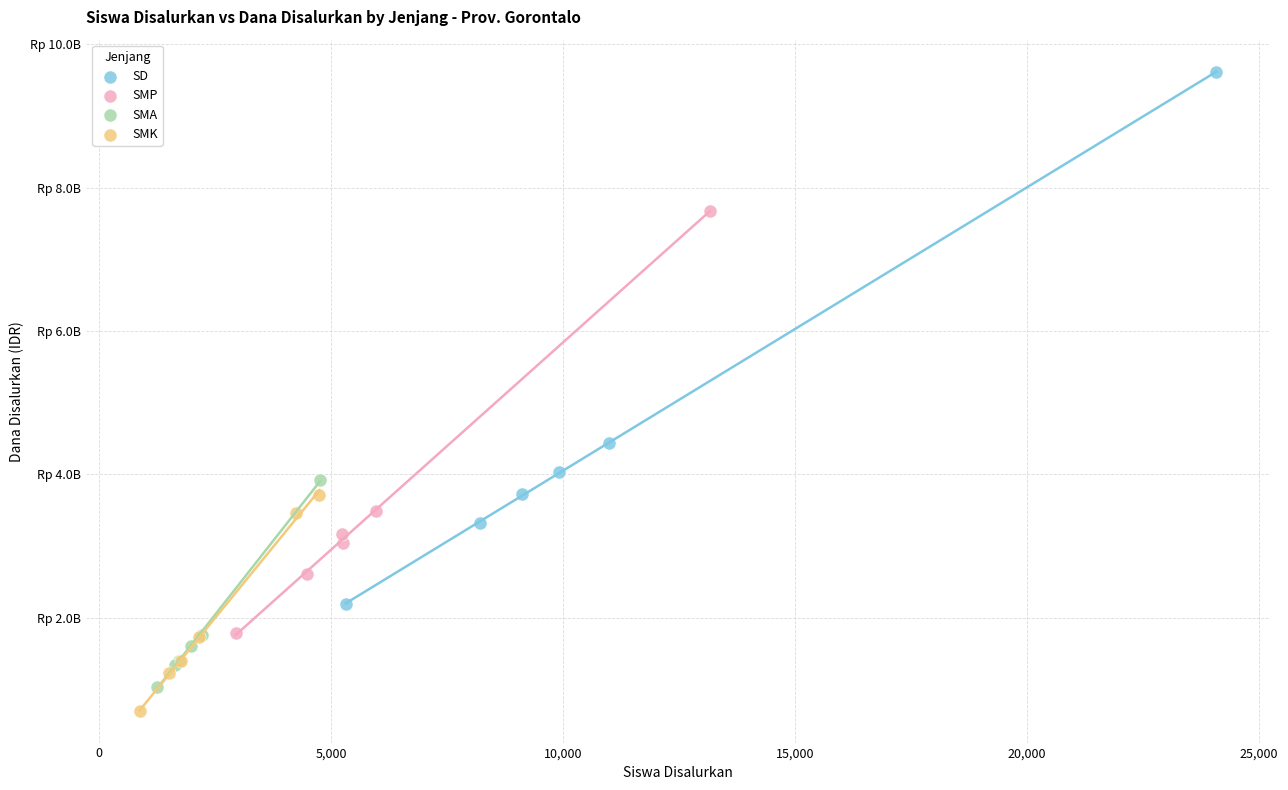

Which series reaches the maximum Y coordinate?

SD